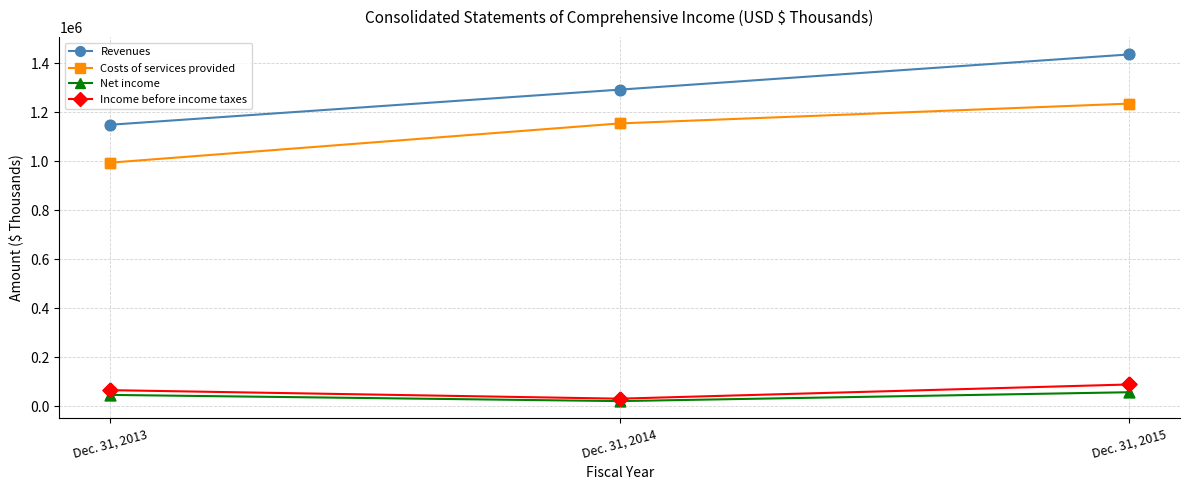

What are all the series names shown in the legend?

Revenues, Costs of services provided, Net income, Income before income taxes